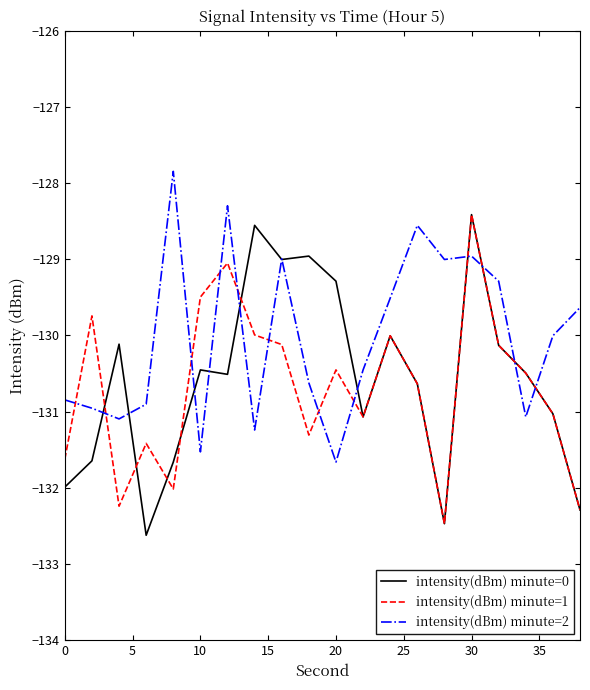

How many times do intensity(dBm) minute=1 and intensity(dBm) minute=2 cross each other?

12